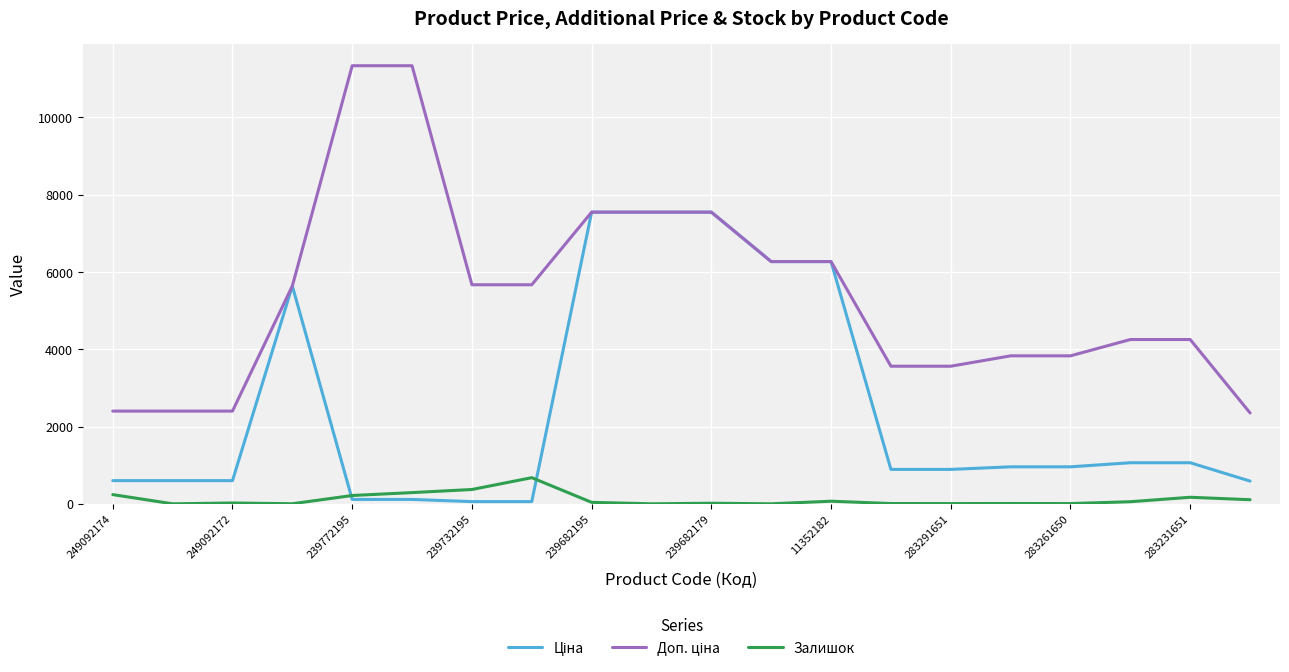

What is the greatest value displayed?

11334.0